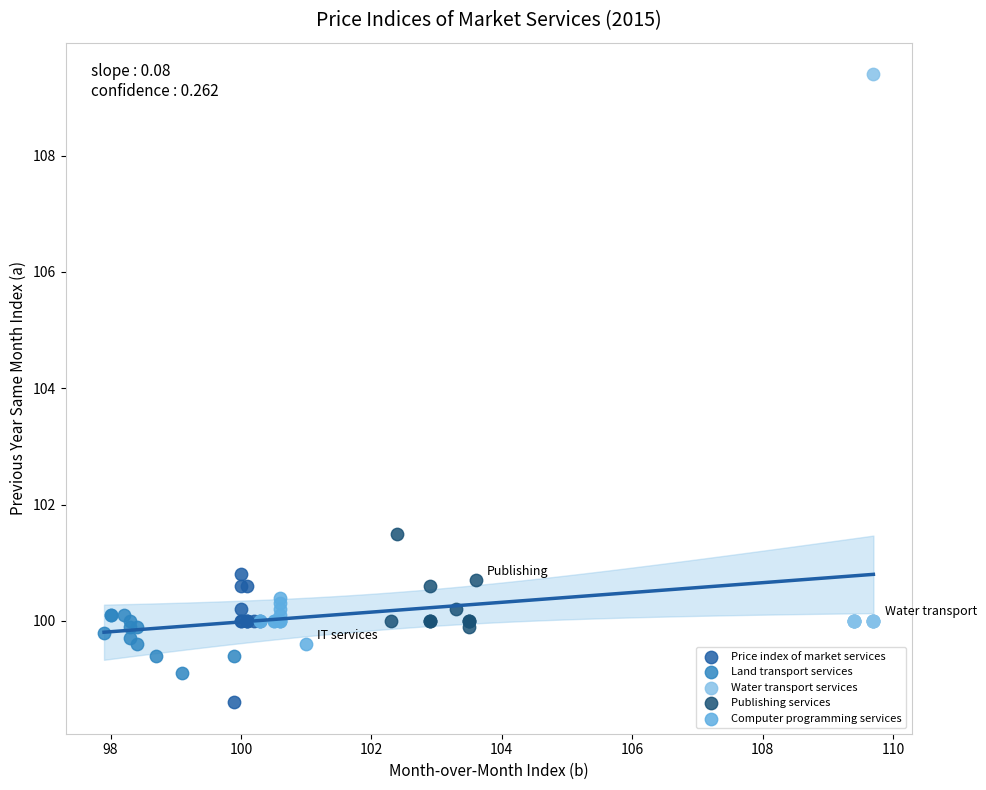

Which series contains the highest Y value?

Water transport services